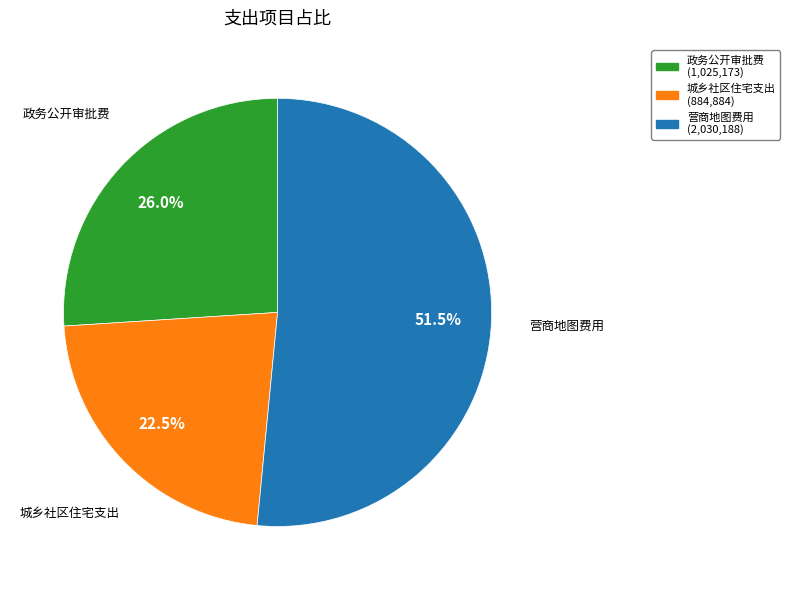

Is there a majority slice in this chart?

Yes